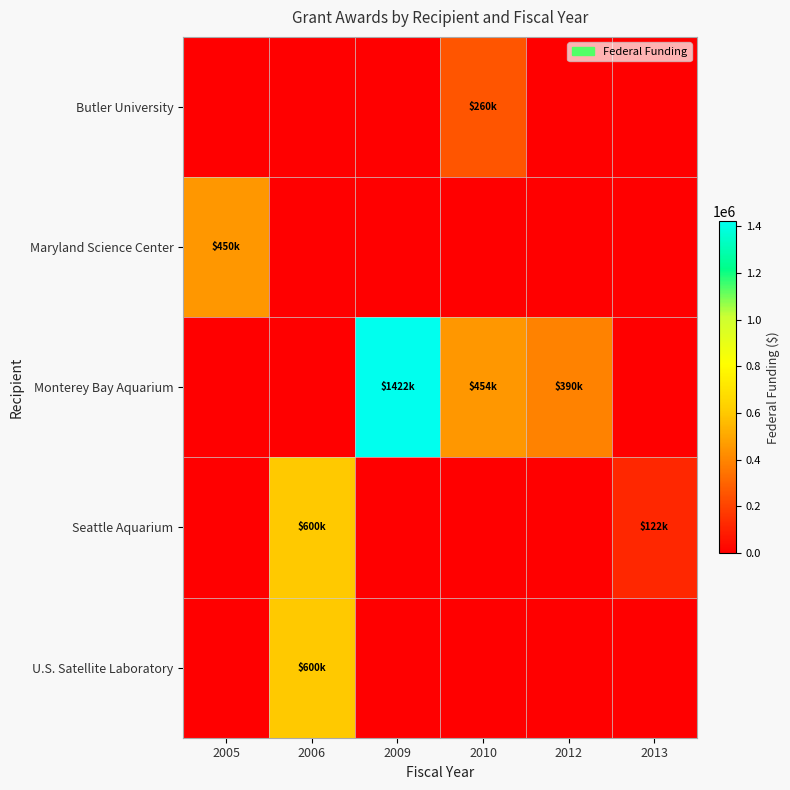

Between 2009 and 2012, which is larger?

2009